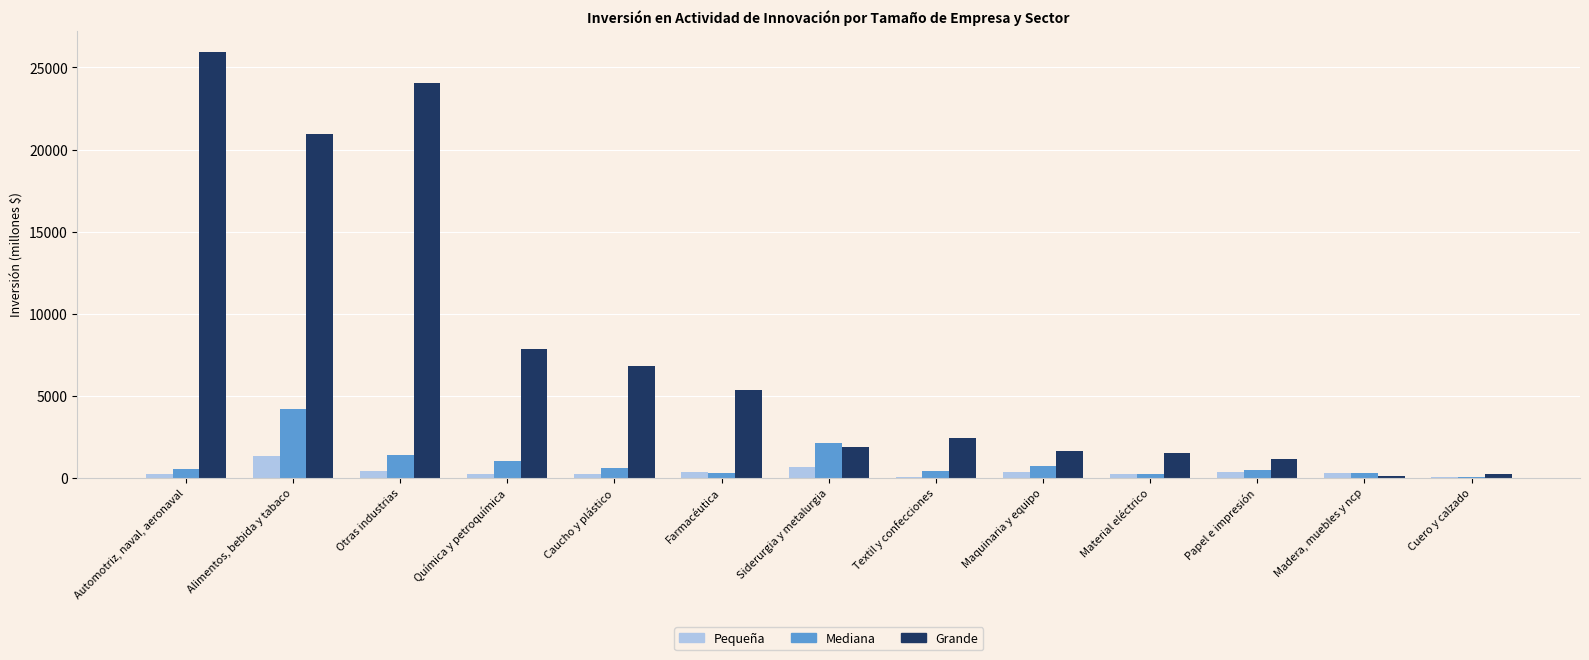

What is the total value across all series at Textil y confecciones?

2923.1